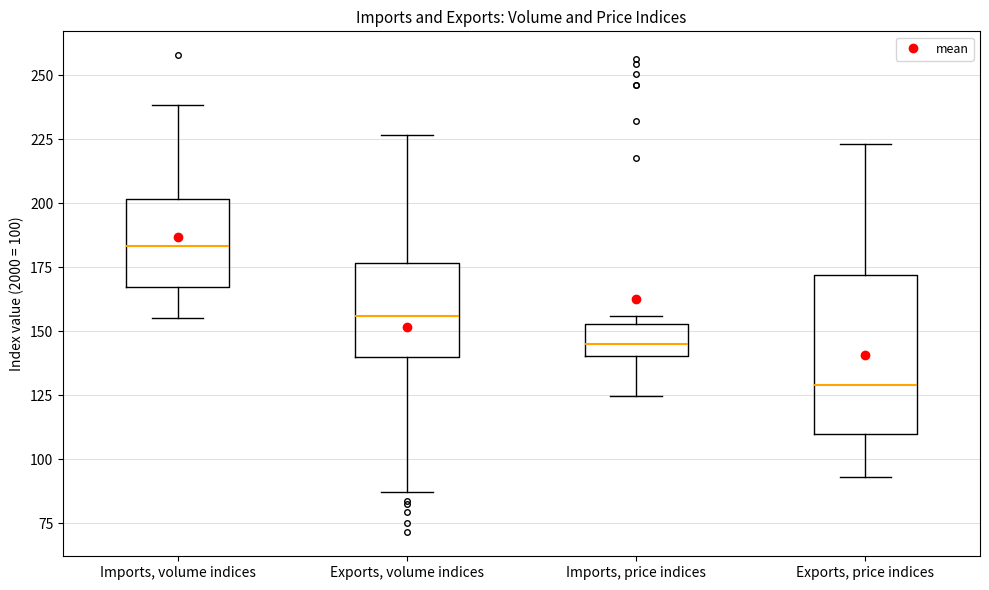

Where does the upper whisker of the box for Imports, volume indices end on the y-axis? The values are not printed on the chart, so give them approximately, as read against the axis.

240